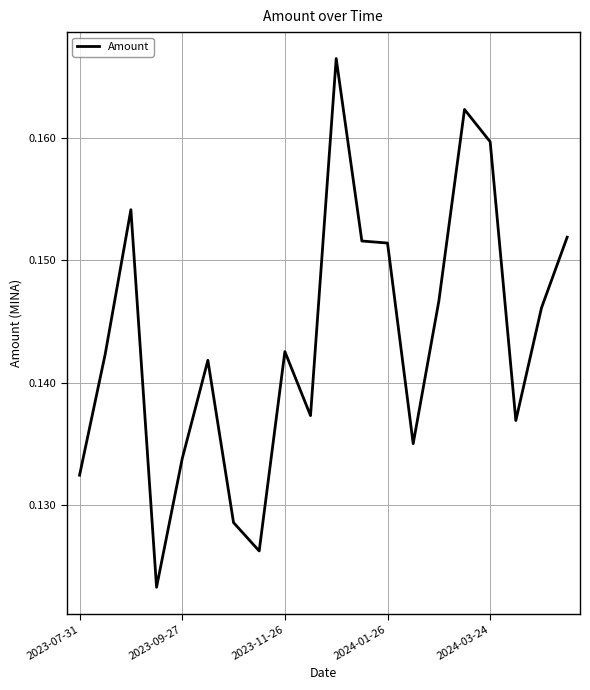

True or false: the data shows 0.2 at 2023-09-27.

False